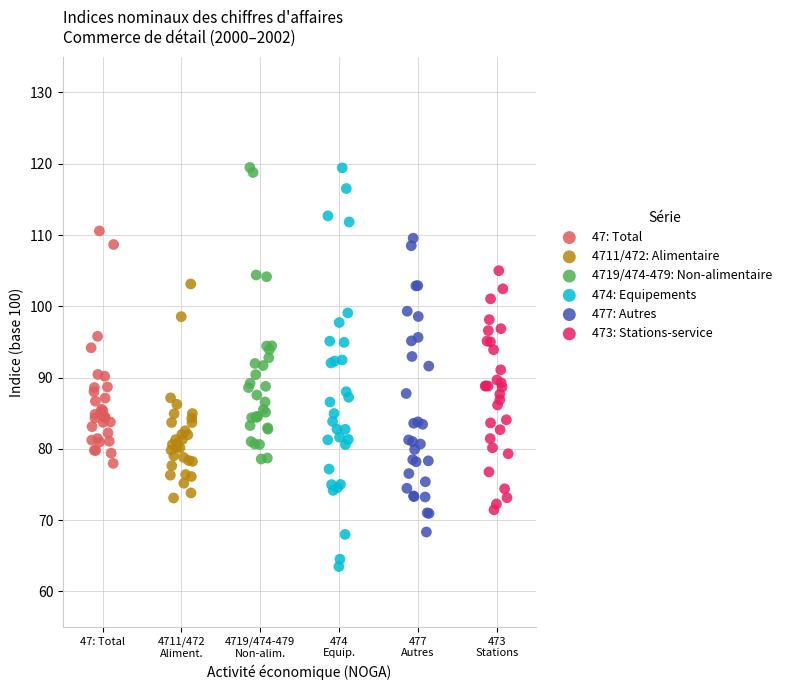

Which series has the largest Y range (max minus min)?

474: Equipements